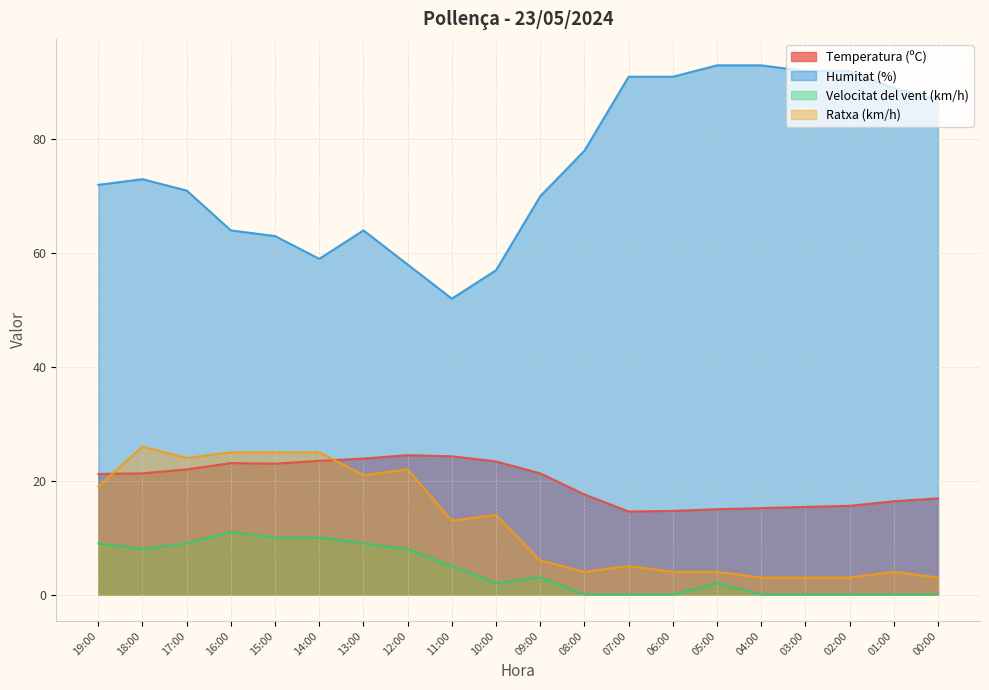

Where is the first local maximum for Velocitat del vent (km/h)?

16:00